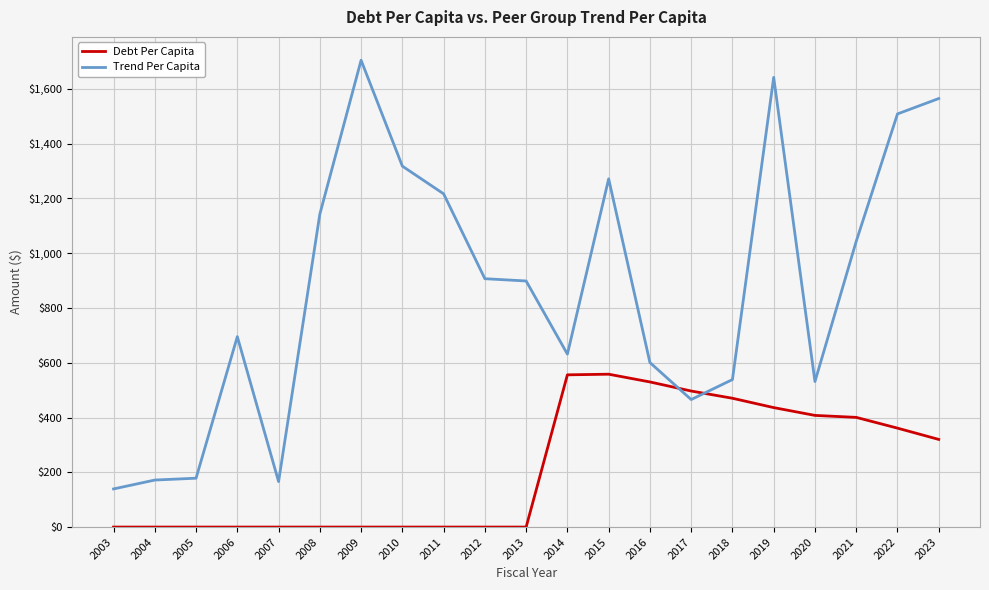

Which series has the largest range (max minus min)?

Trend Per Capita